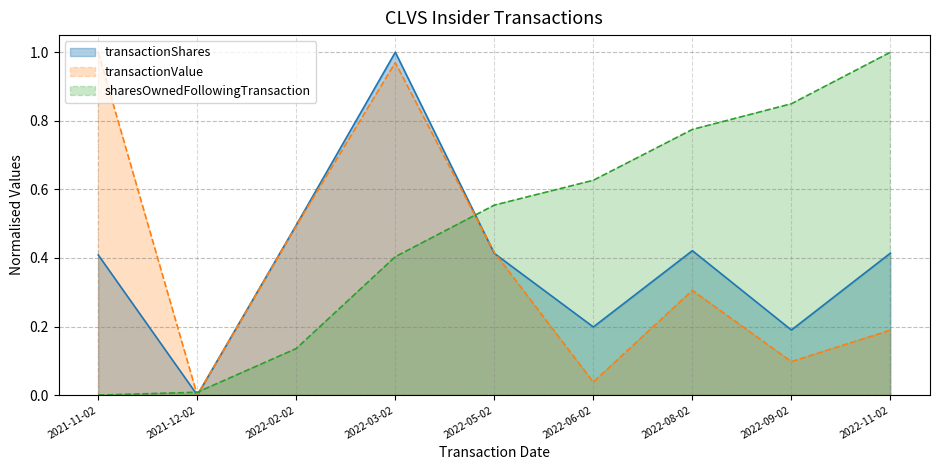

Which series has the widest spread of values?

transactionShares